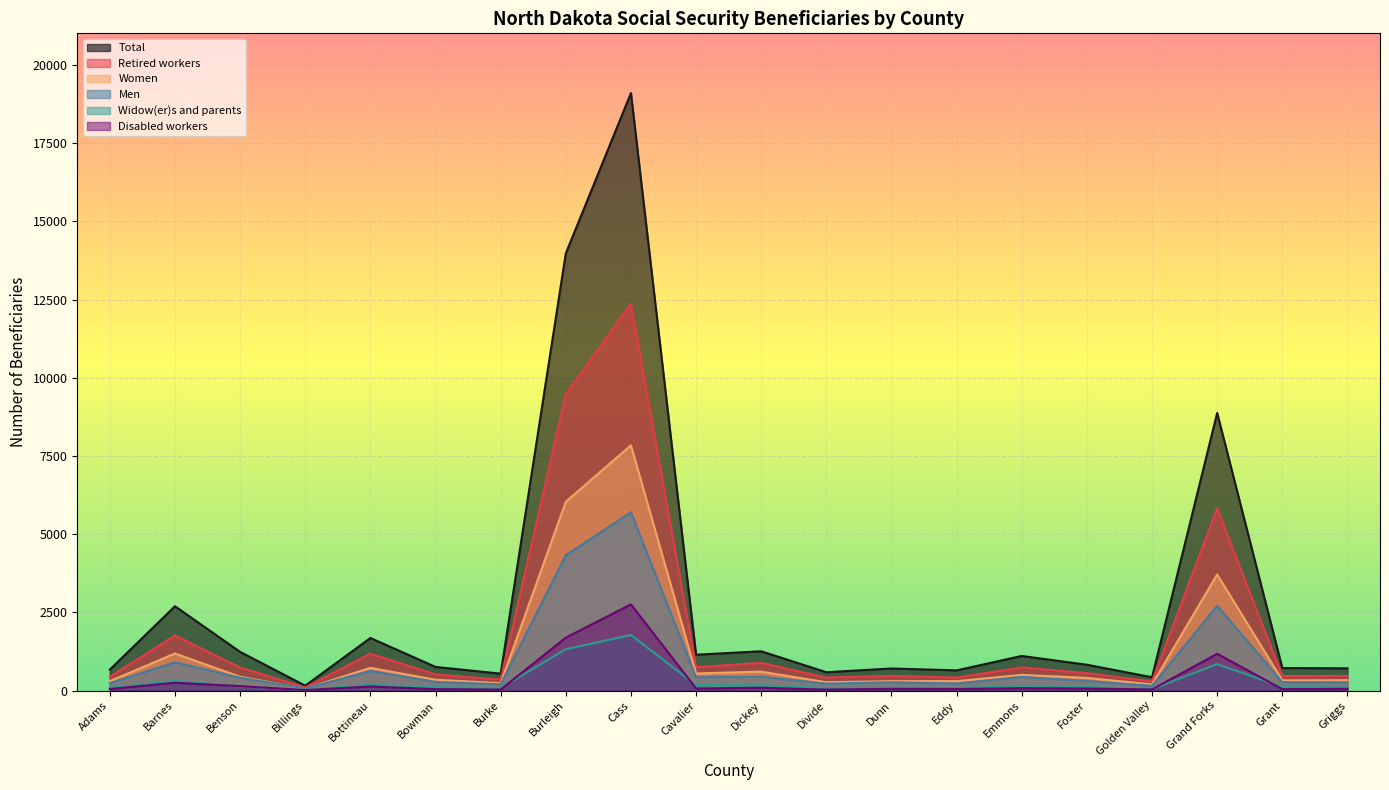

What is the difference between the second highest and second lowest values in the Disabled workers series?

1660